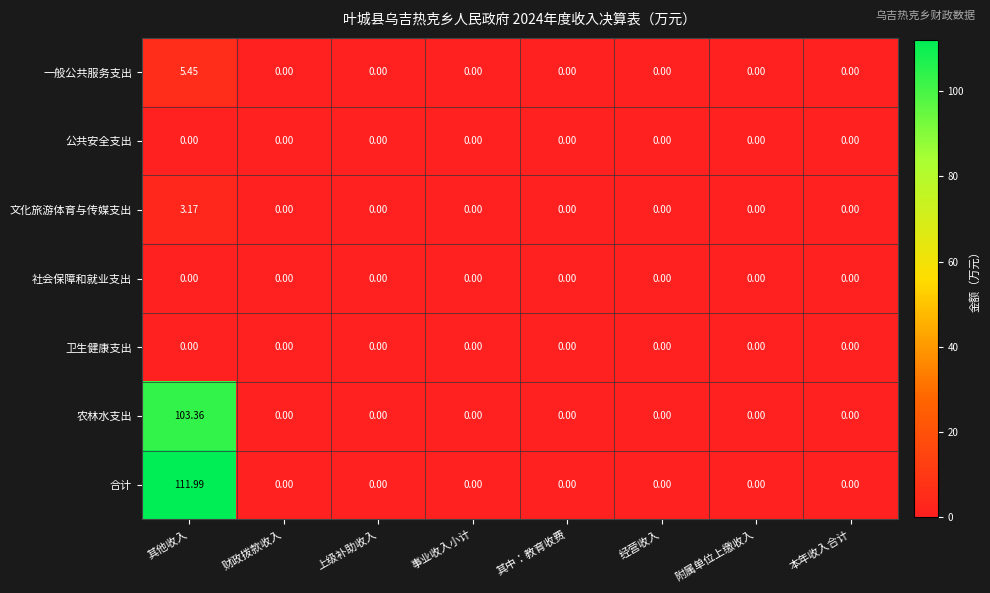

Which series has the largest total across all categories?

合计